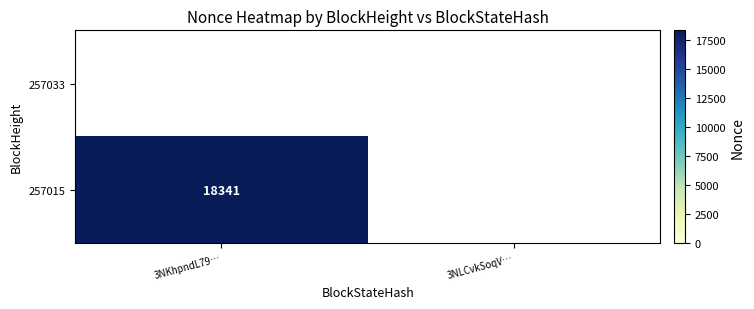

True or false: 257015 has a value of 7076 at 3NKhpndL79….

False